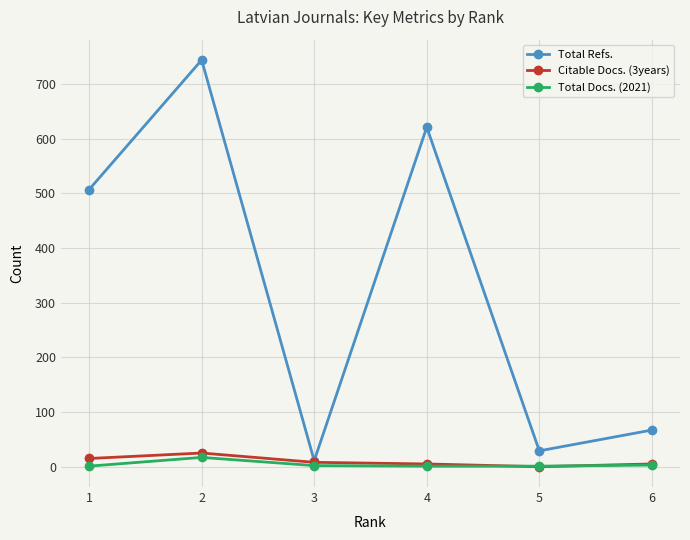

What is the value of the Total Refs. point at the 3rd from the left?

11